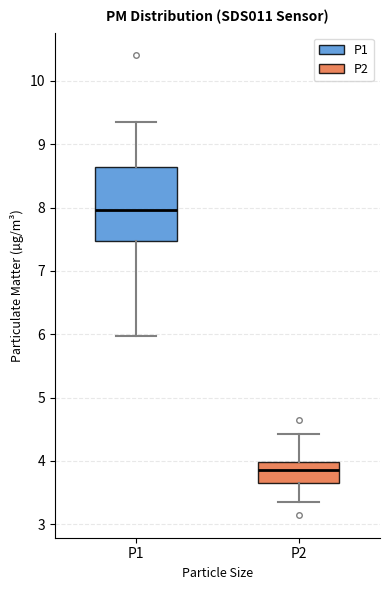

Which box has the lowest median line?

P2